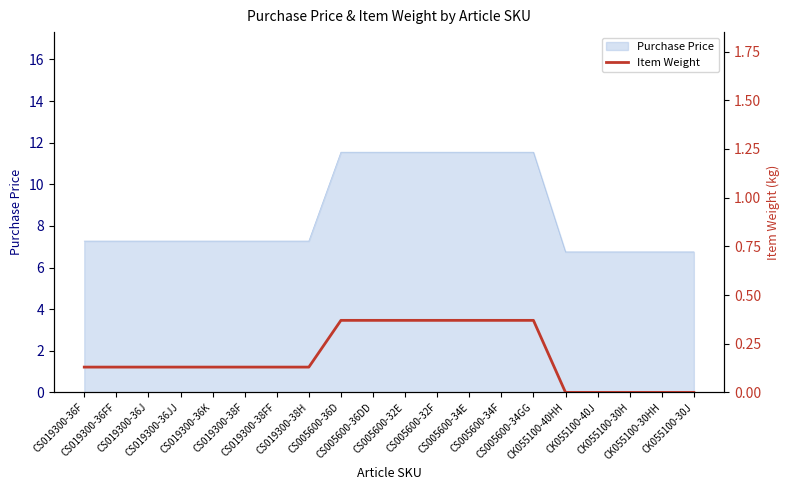

Does the chart display data point markers on the line(s)?

No